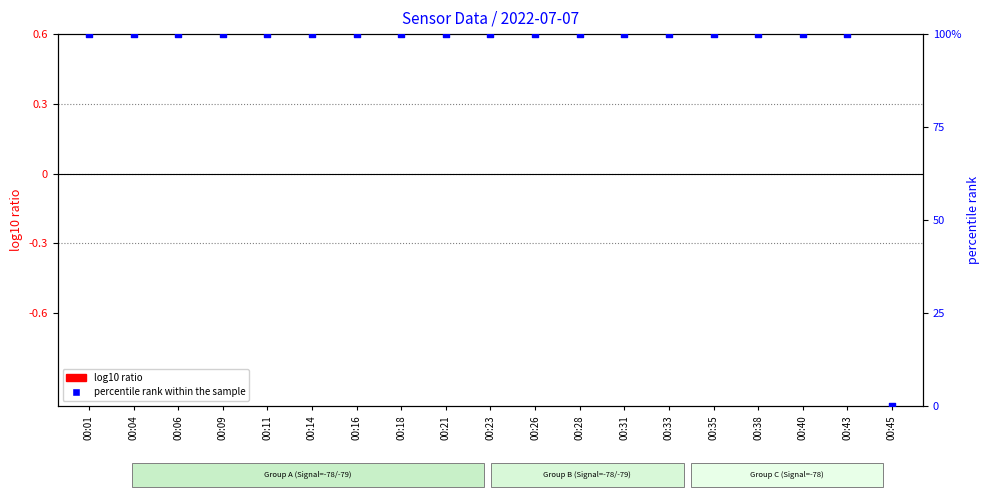

Is the value of log10 ratio at 00:31 greater than the value of percentile rank within the sample at 00:45?

No